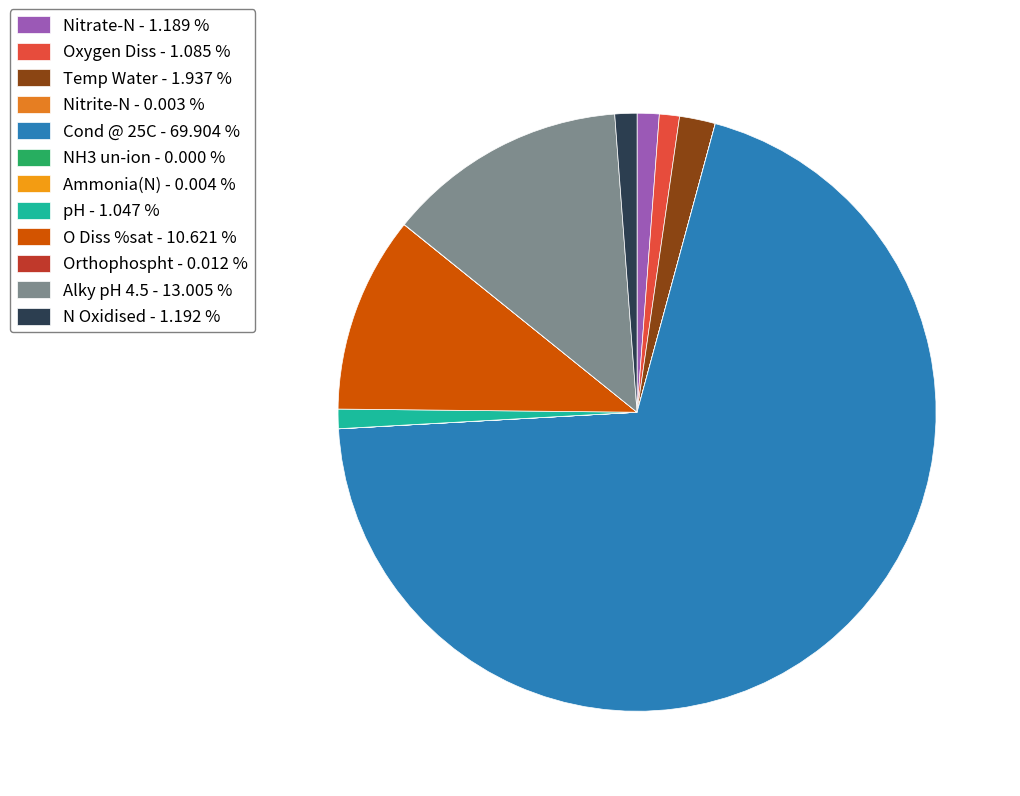

What percentage is the O Diss %sat slice, to the nearest percent?

11%